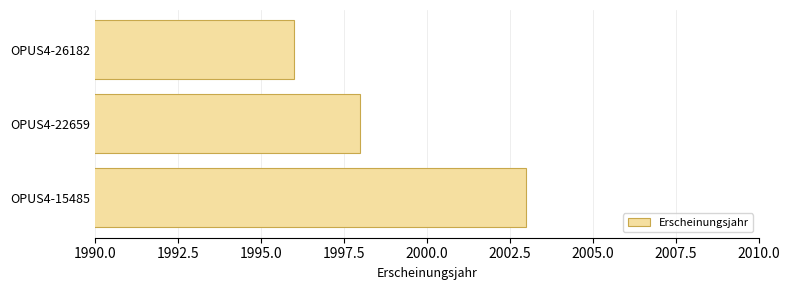

How many data points are less than 1998?

1